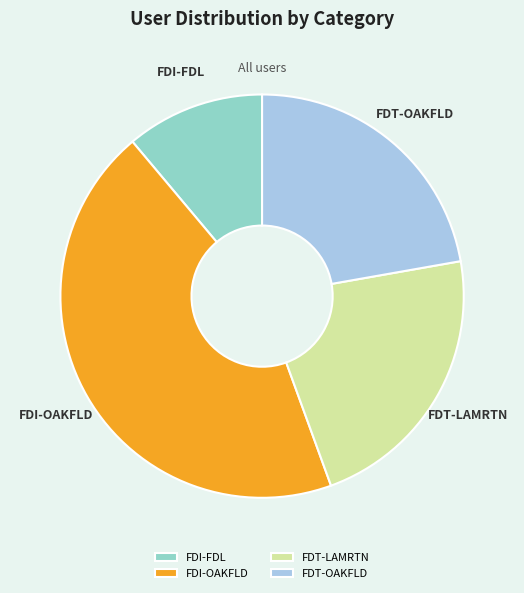

How many slices are in this pie chart?

4